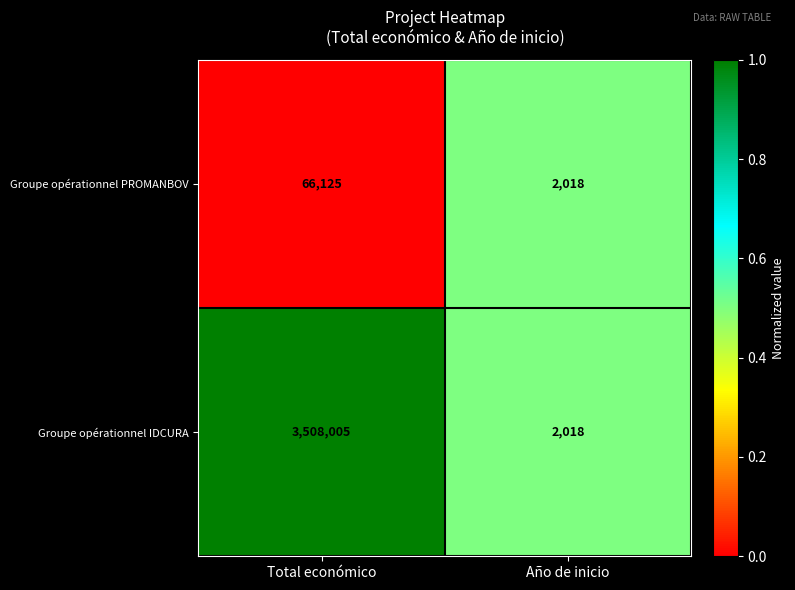

Which category has the lowest value across all series?

Año de inicio